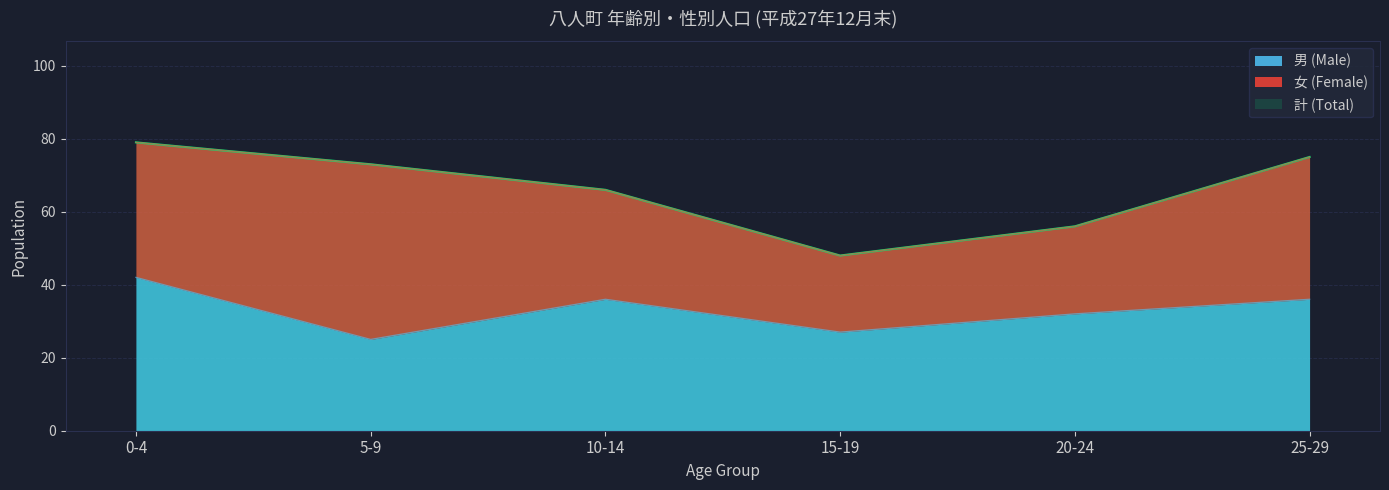

In 男 (Male), how many points are lower than both neighbors (excluding endpoints)?

2